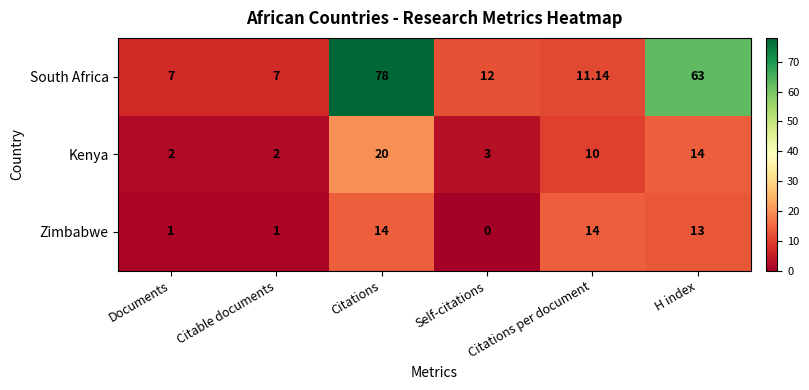

Count the number of data series in this chart.

3